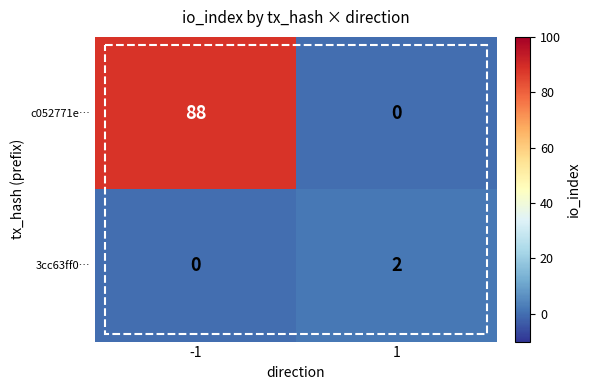

What is the sum of all c052771e… values?

88